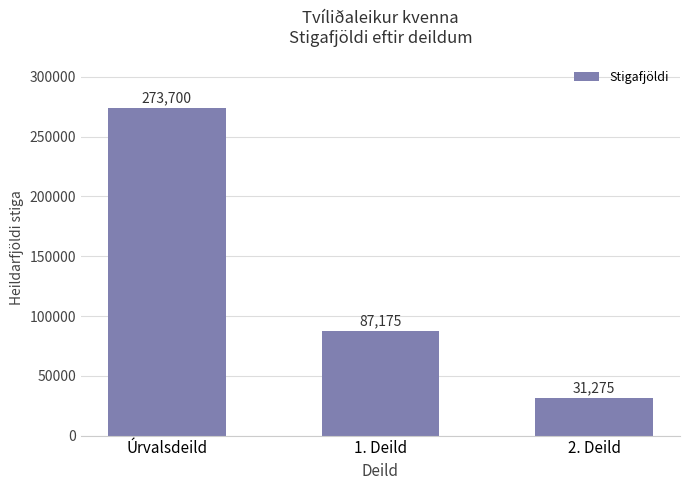

Approximately how many times larger is the value at 2. Deild compared to Úrvalsdeild?

0.1